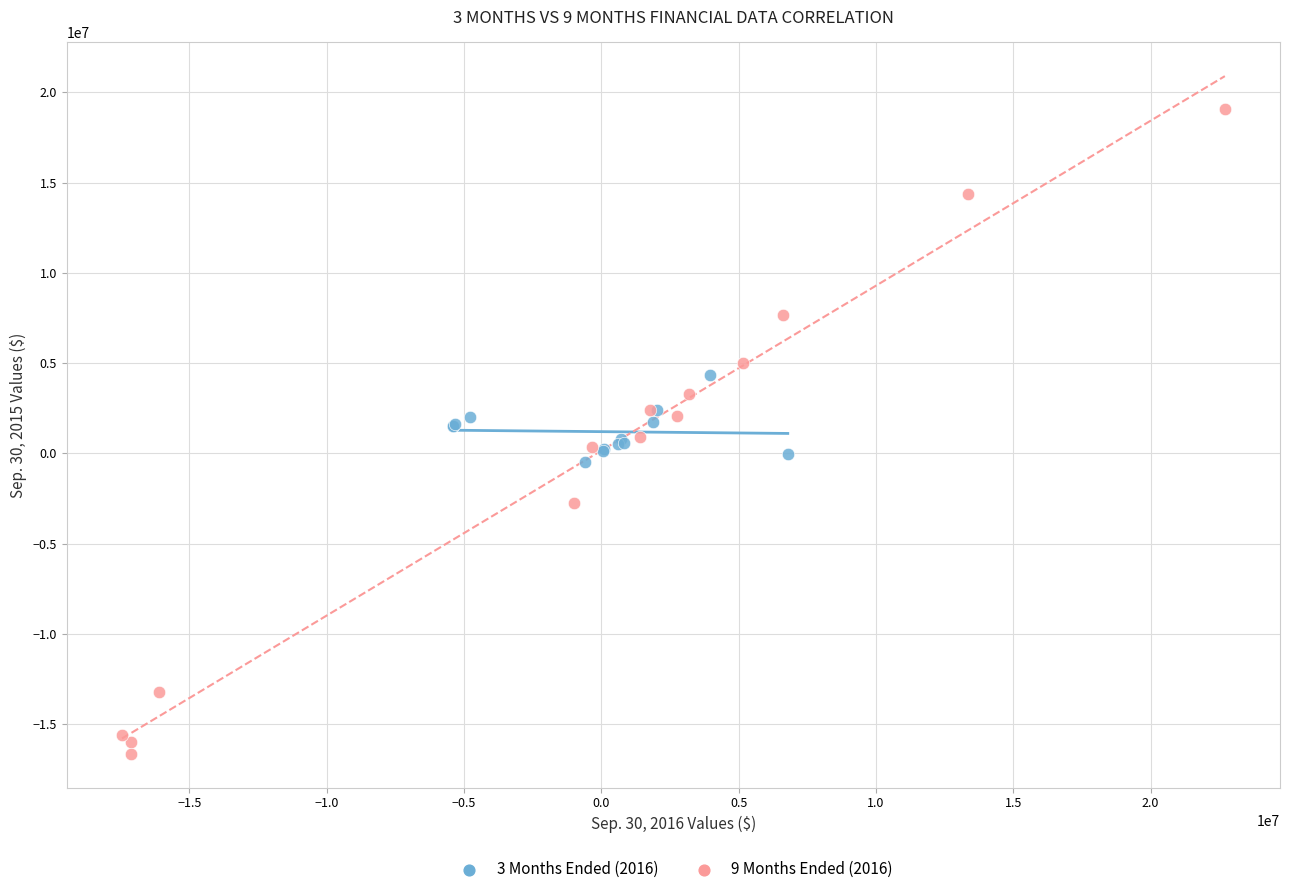

What are all the series names shown in the legend?

3 Months Ended (2016), 9 Months Ended (2016)